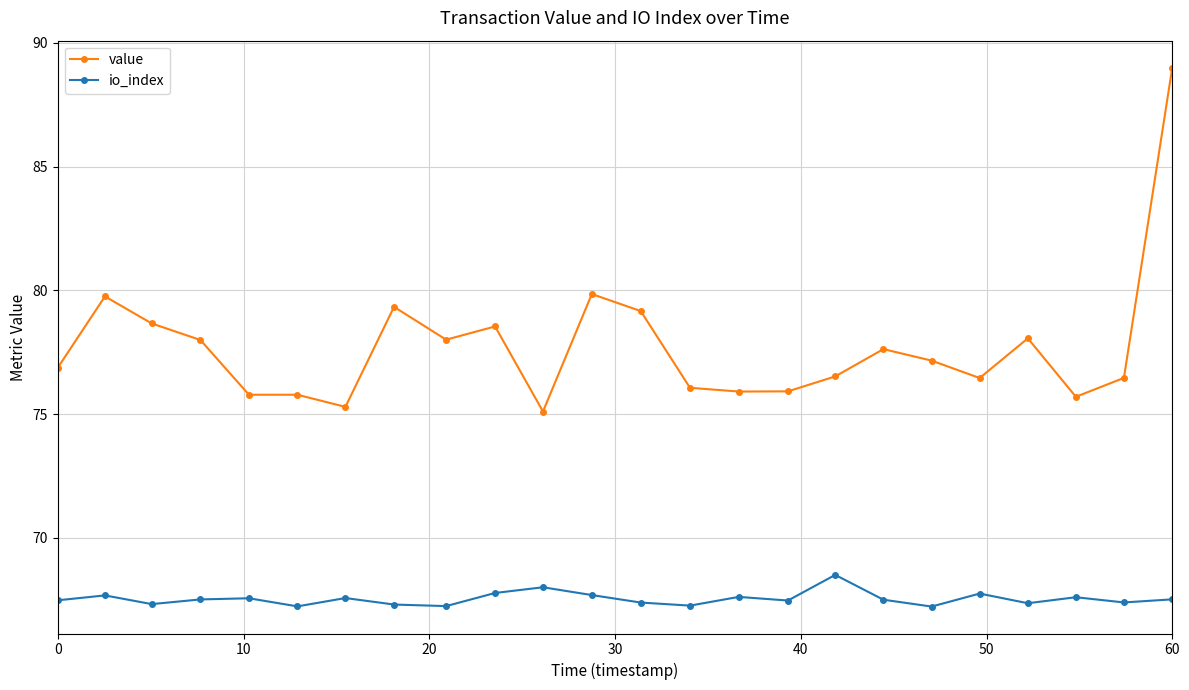

True or false: value and io_index cross at least once.

False